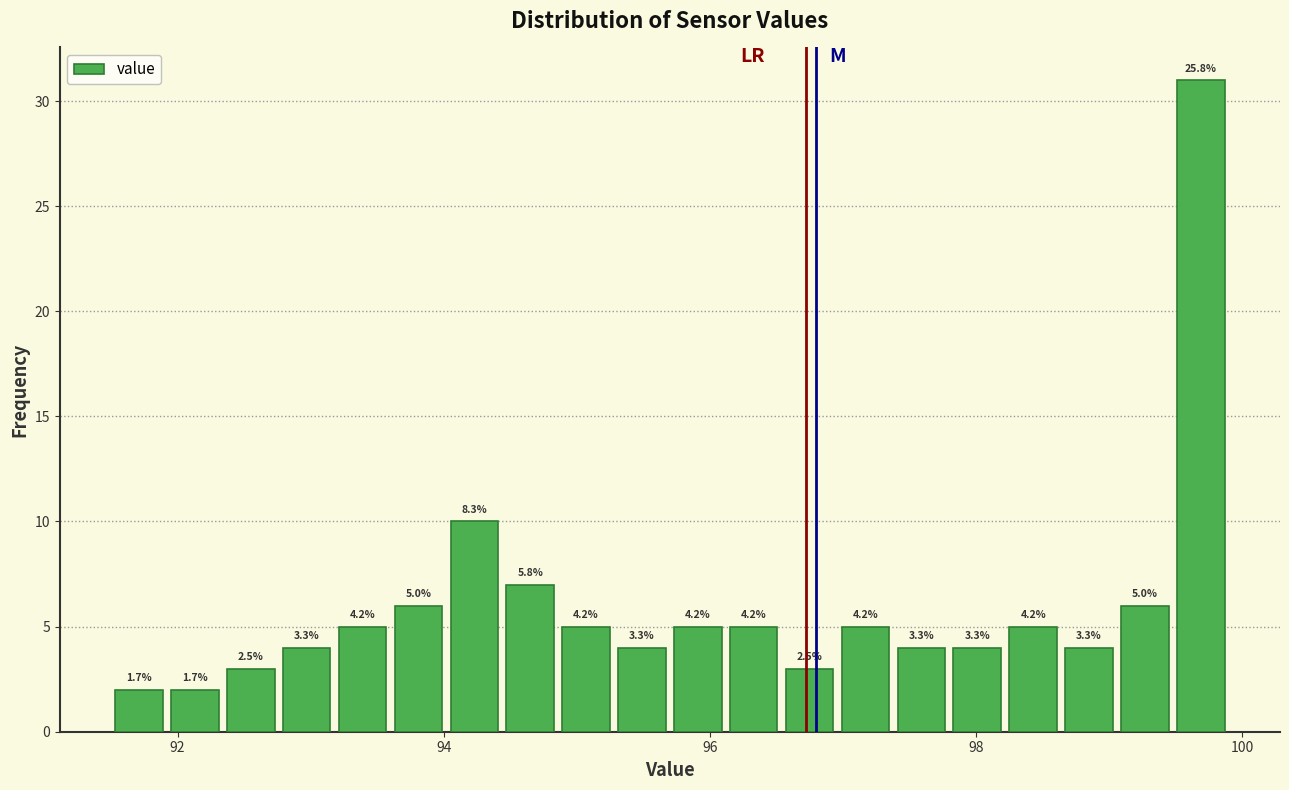

Around what value on the x-axis is the tallest bar? Give the approximate position of its centre, as read against the axis.

99.6